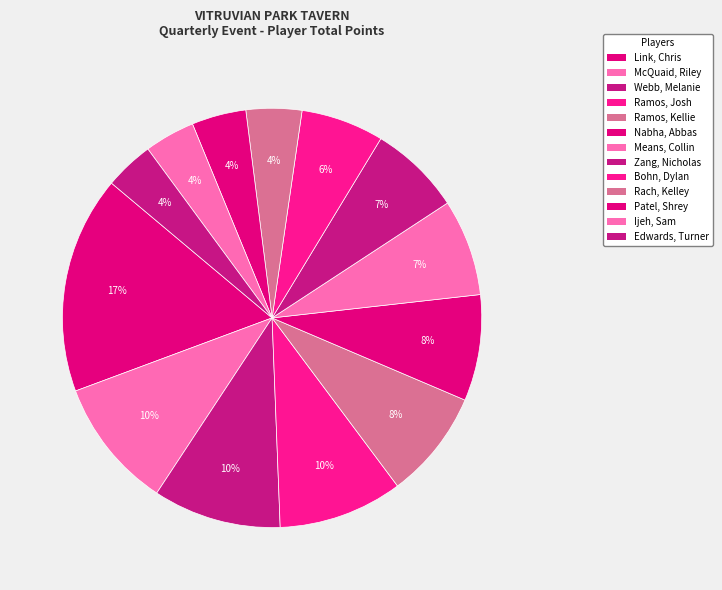

Does any single category account for the majority?

No